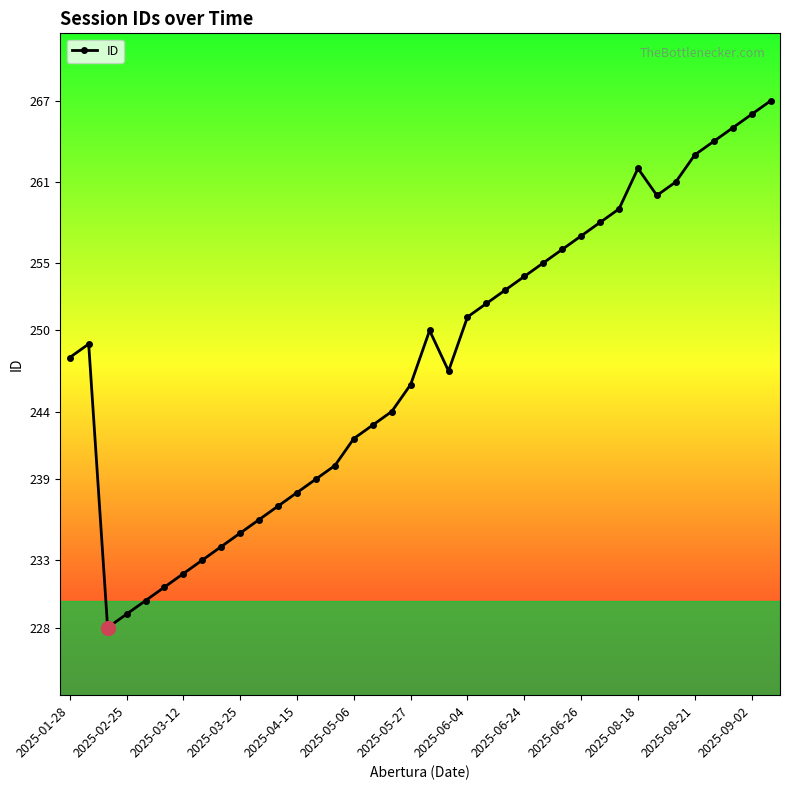

What is the value of the 30th point from the left?

259